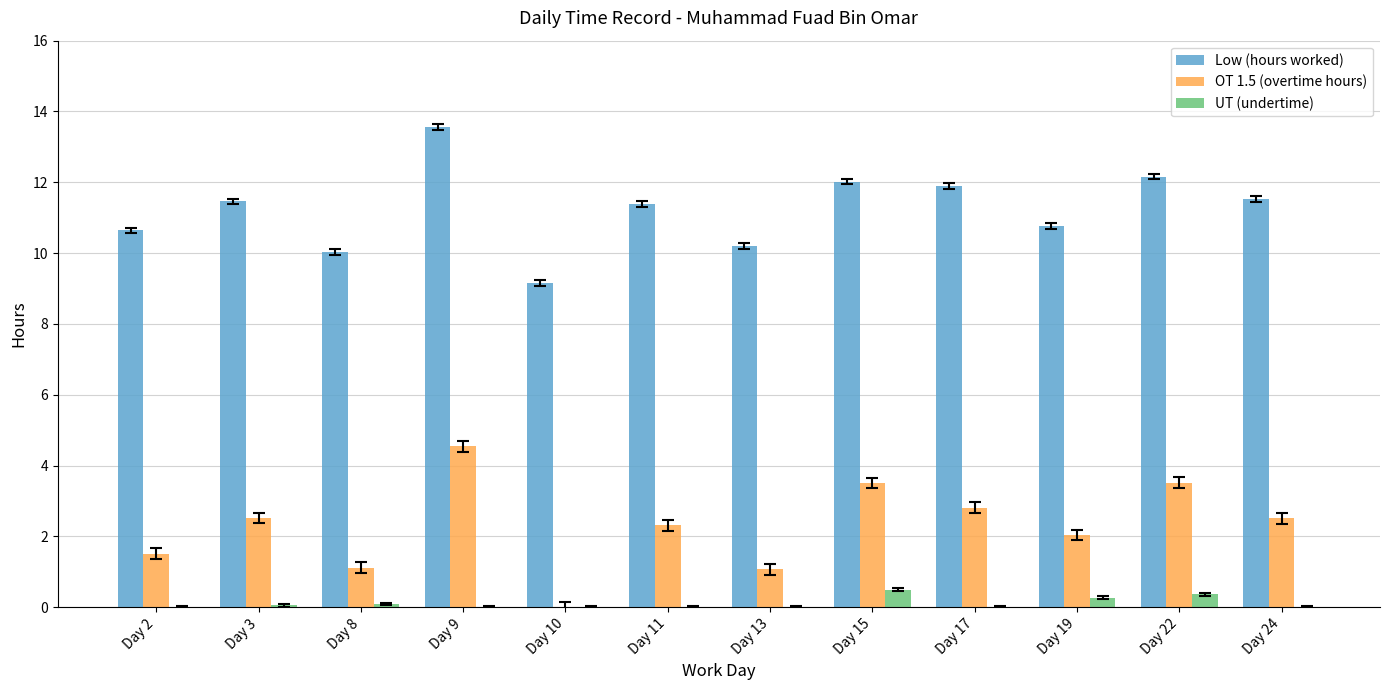

The OT 1.5 (overtime hours) series shows 7.1 at Day 9. True or false?

False